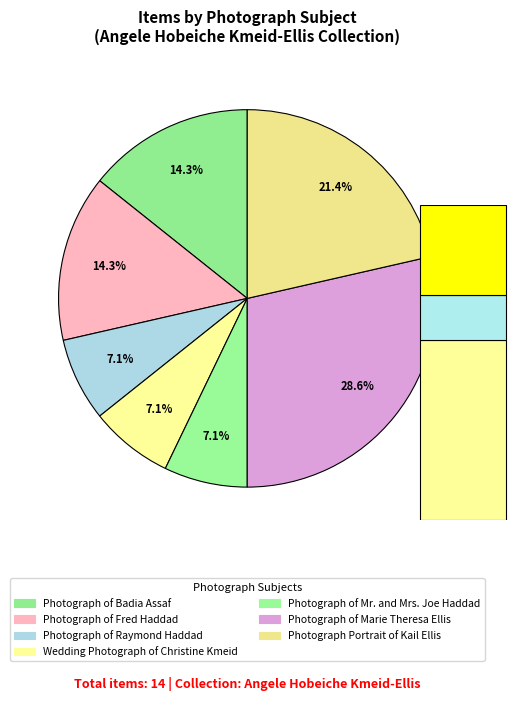

Approximately how many times larger is the value at Wedding Photograph of Christine Kmeid compared to Photograph of Badia Assaf?

0.5